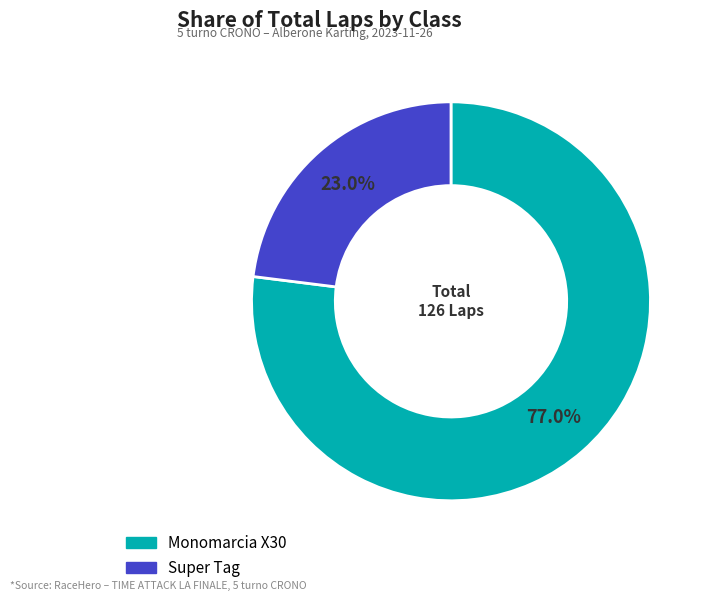

Is it true that Monomarcia X30 is 38% of the pie?

False